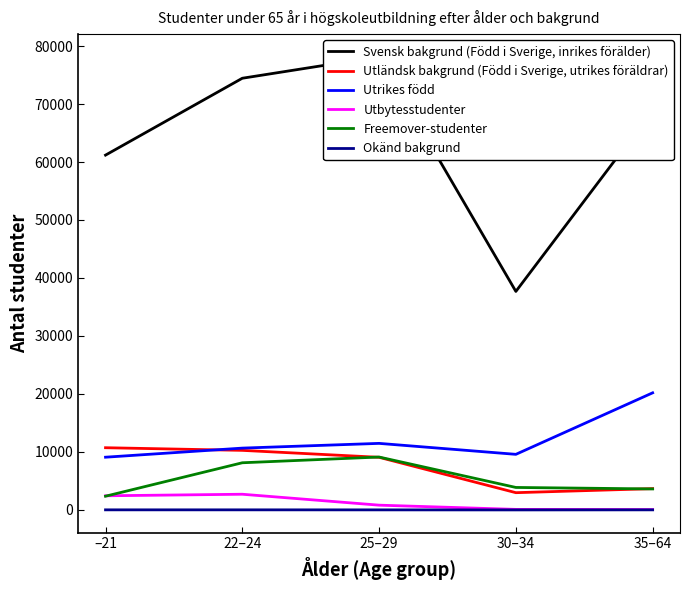

What is the difference between the second highest and second lowest values in the Svensk bakgrund (Född i Sverige, inrikes förälder) series?

13254